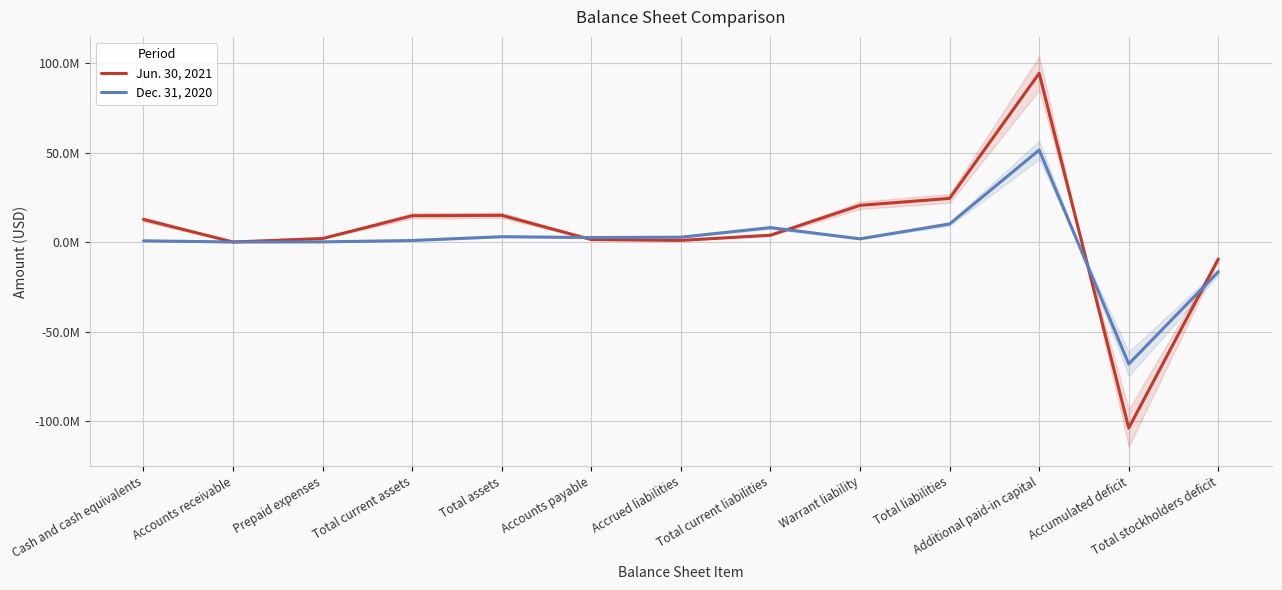

What is the sum of all Dec. 31, 2020 values?

-3114000